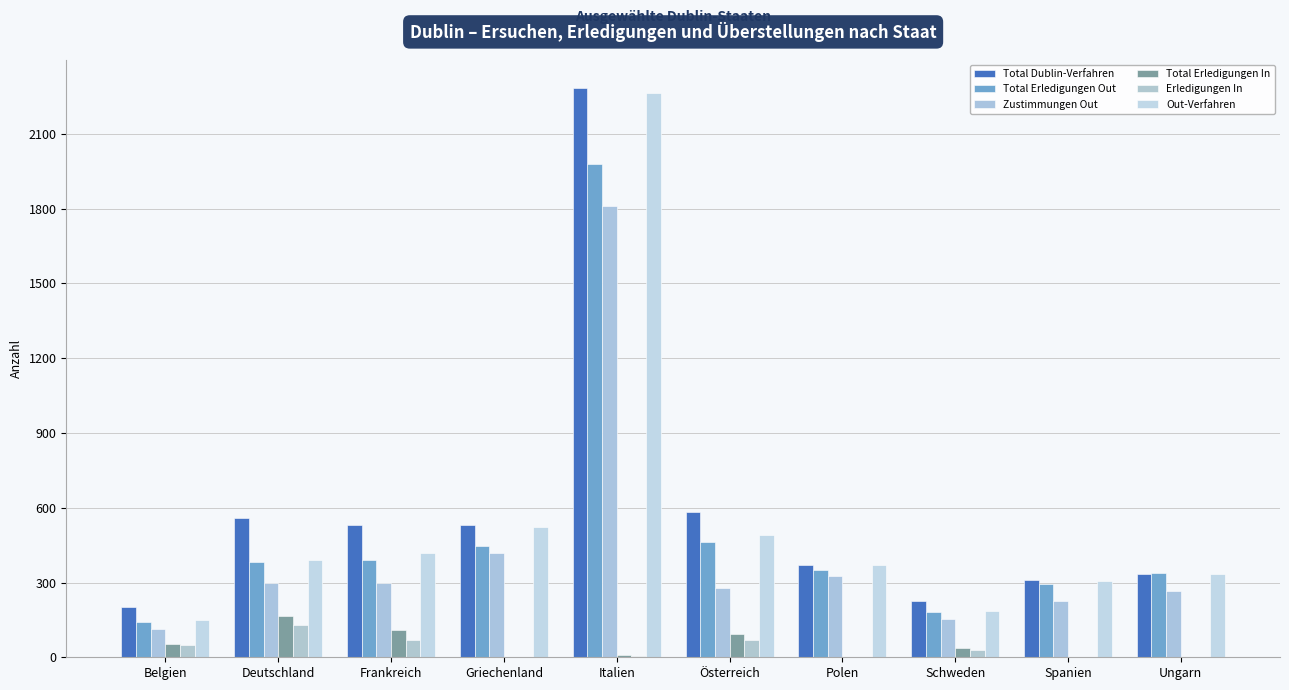

How many groups of bars are there?

10